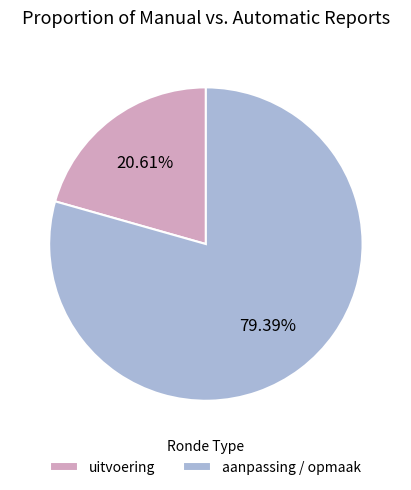

Do aanpassing / opmaak and uitvoering together represent more than half of the pie?

Yes